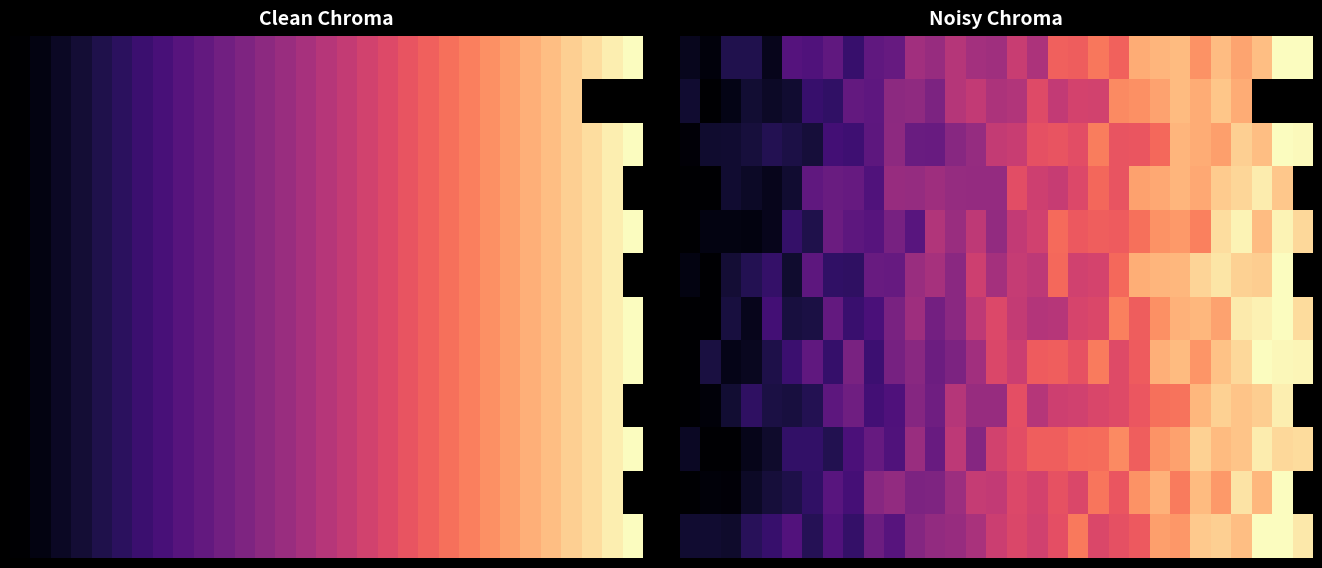

Between 8 and 17, which is larger?

17